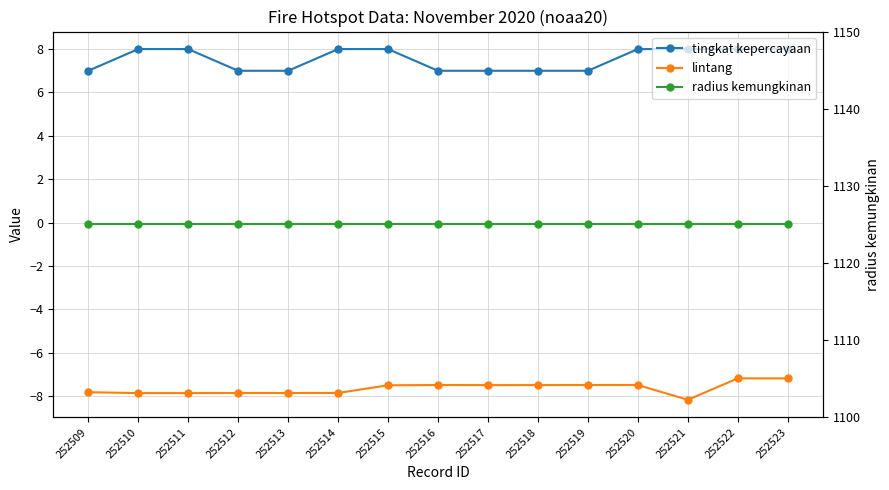

At which category does the chart reach its peak across all series?

252509